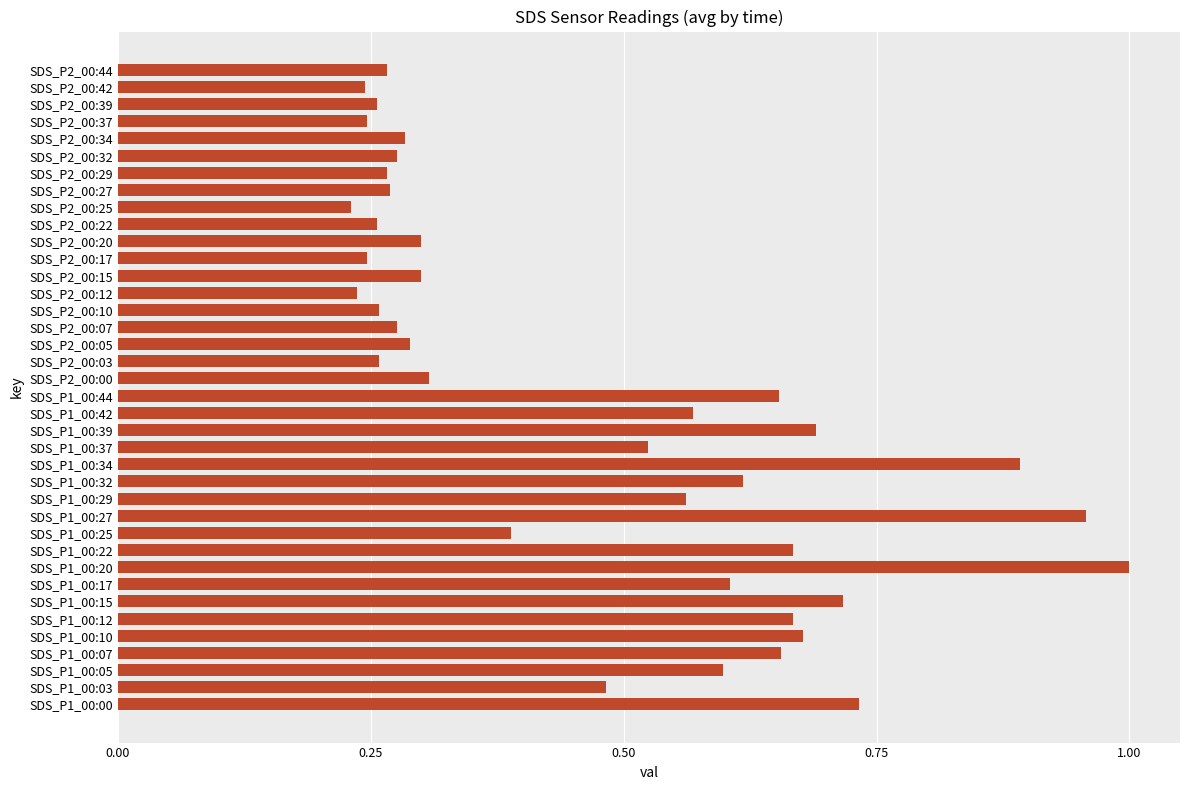

The chart shows a value of 0.1 at SDS_P2_00:44. True or false?

False